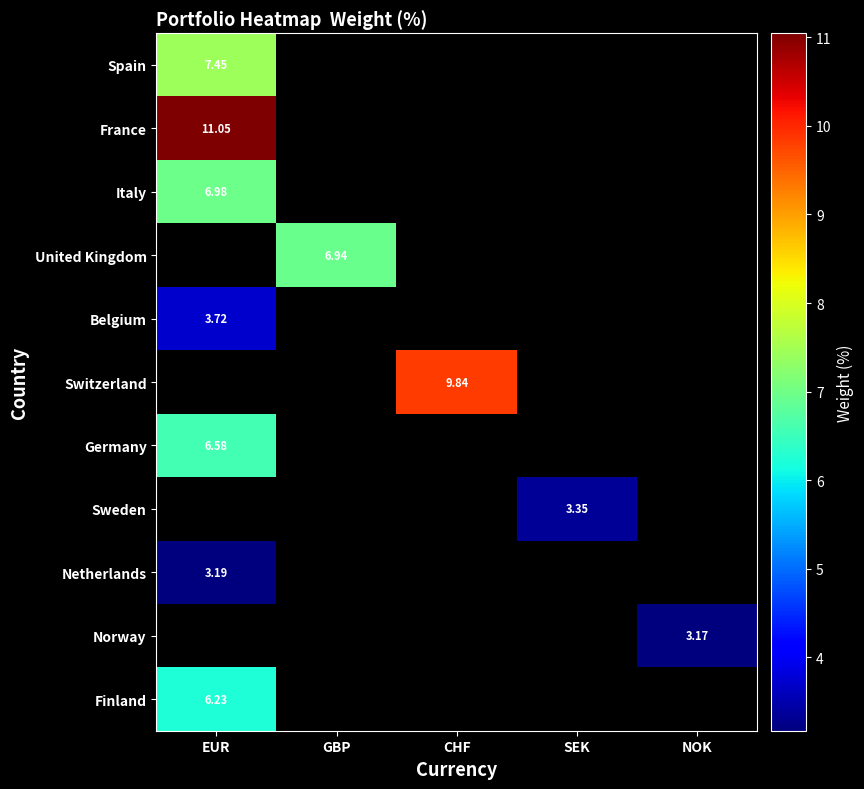

What is the maximum value for Germany?

6.6